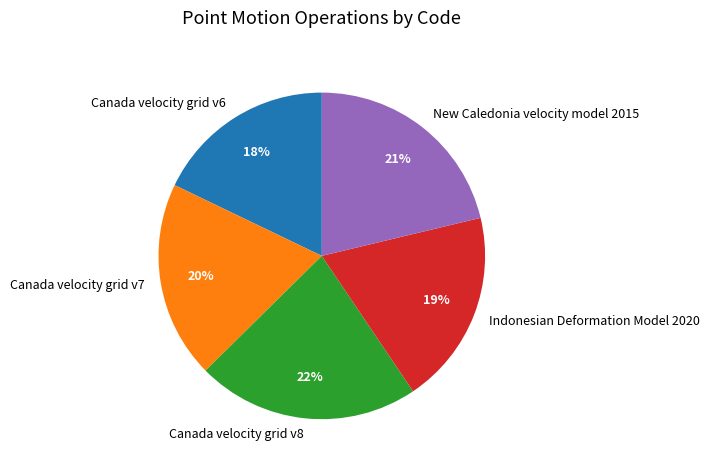

What percentage is the Indonesian Deformation Model 2020 slice, to the nearest percent?

19%